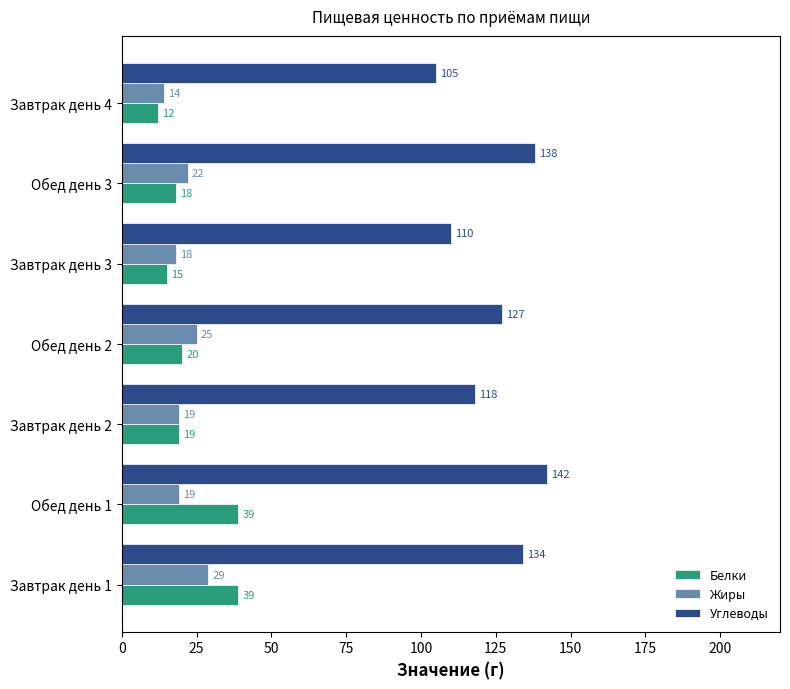

What is the difference between the maximum and minimum values in the Белки series?

27